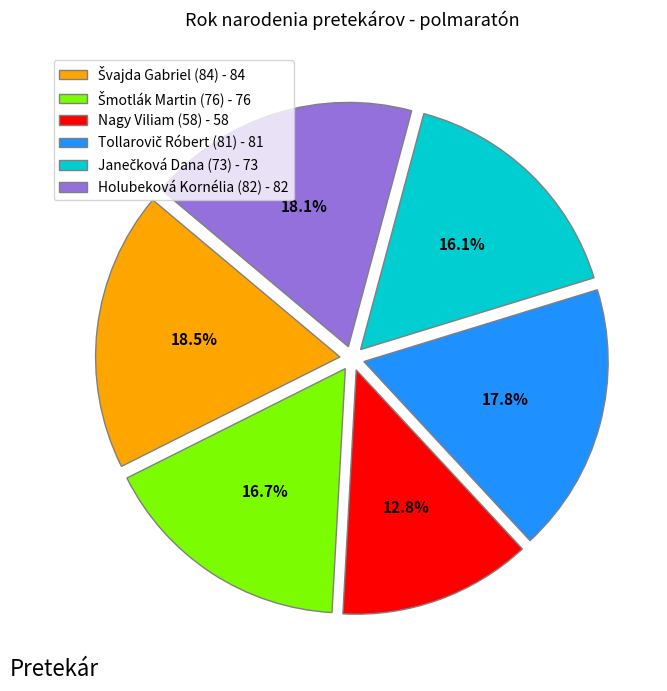

Is there a majority slice in this chart?

No